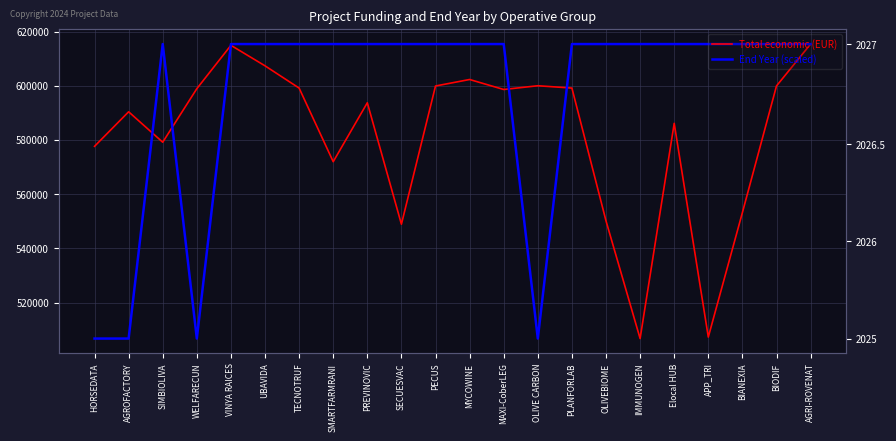

Rank the series by their maximum value, from highest to lowest.

Total economic (EUR), End Year (scaled)